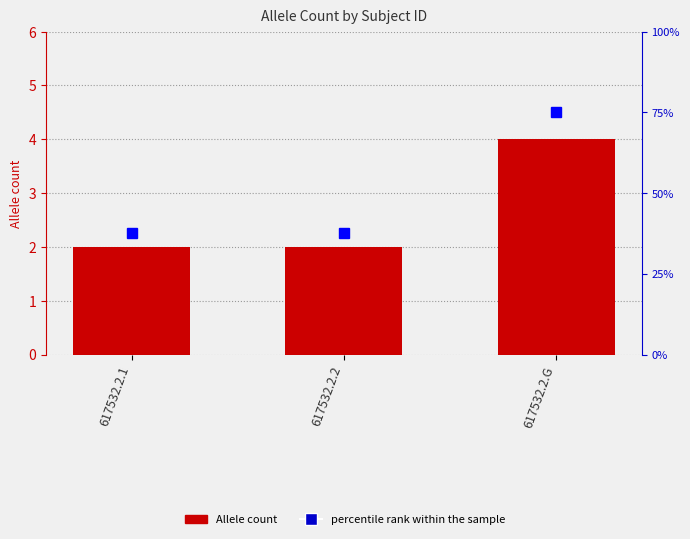

Which series has the largest total across all categories?

percentile rank within the sample